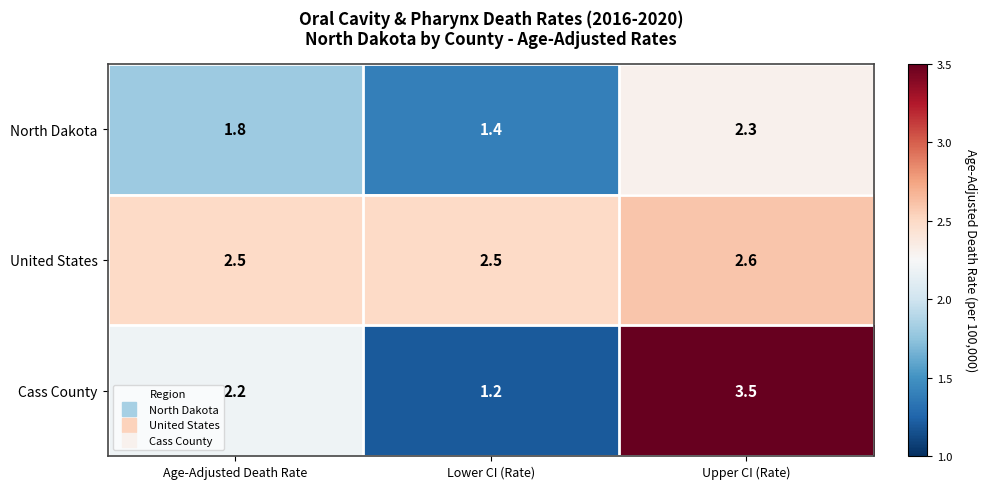

Which series has the widest spread of values?

Cass County